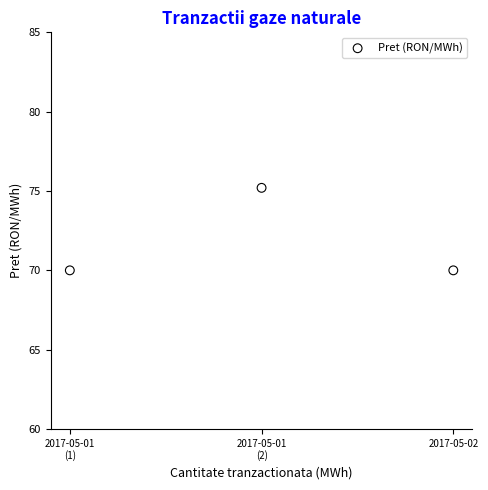

What is the range of Y values (max minus min)?

5.2